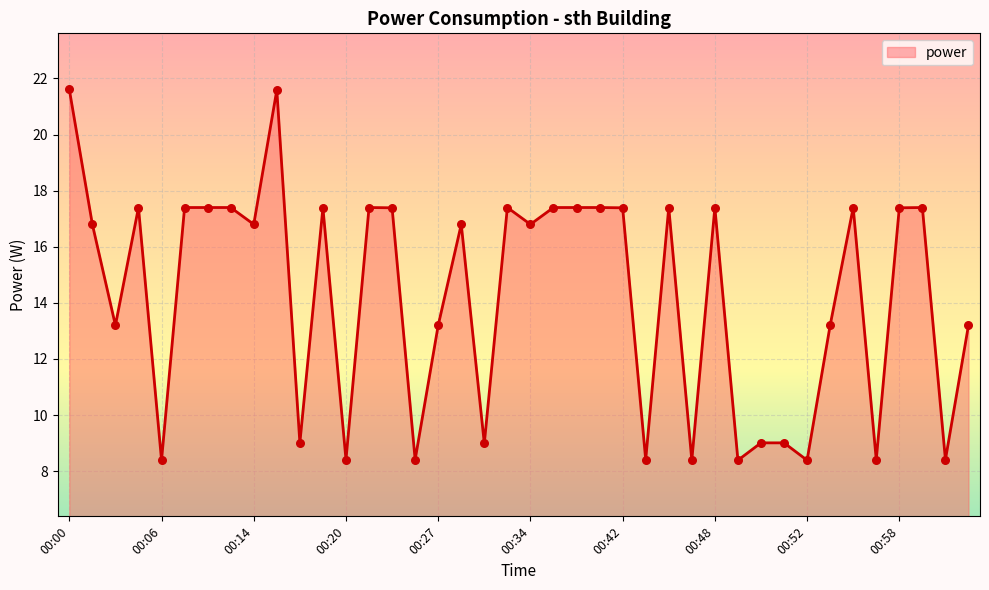

What is the difference between the maximum and minimum values?

13.2